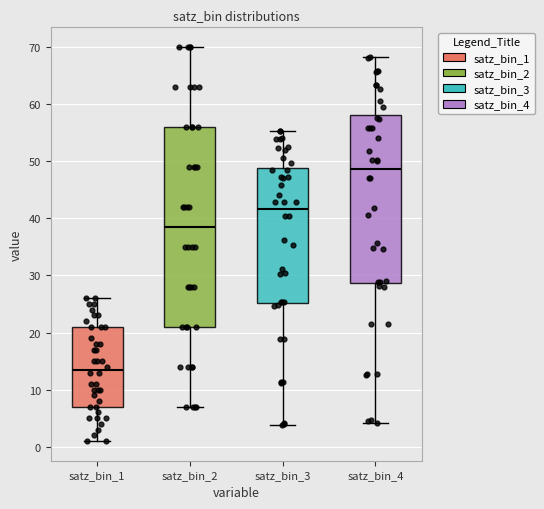

Reading left to right, transcribe this box plot: for each box, give where its median line is, the range the box spans, and where its two whiskers end, as read against the y-axis. The values are not printed on the chart, so give them approximately, as read against the axis.

satz_bin_1: median 14, box 7 to 21, whiskers 1 to 26
satz_bin_2: median 39, box 21 to 56, whiskers 7 to 70
satz_bin_3: median 42, box 25 to 49, whiskers 4 to 55
satz_bin_4: median 49, box 29 to 58, whiskers 4 to 68